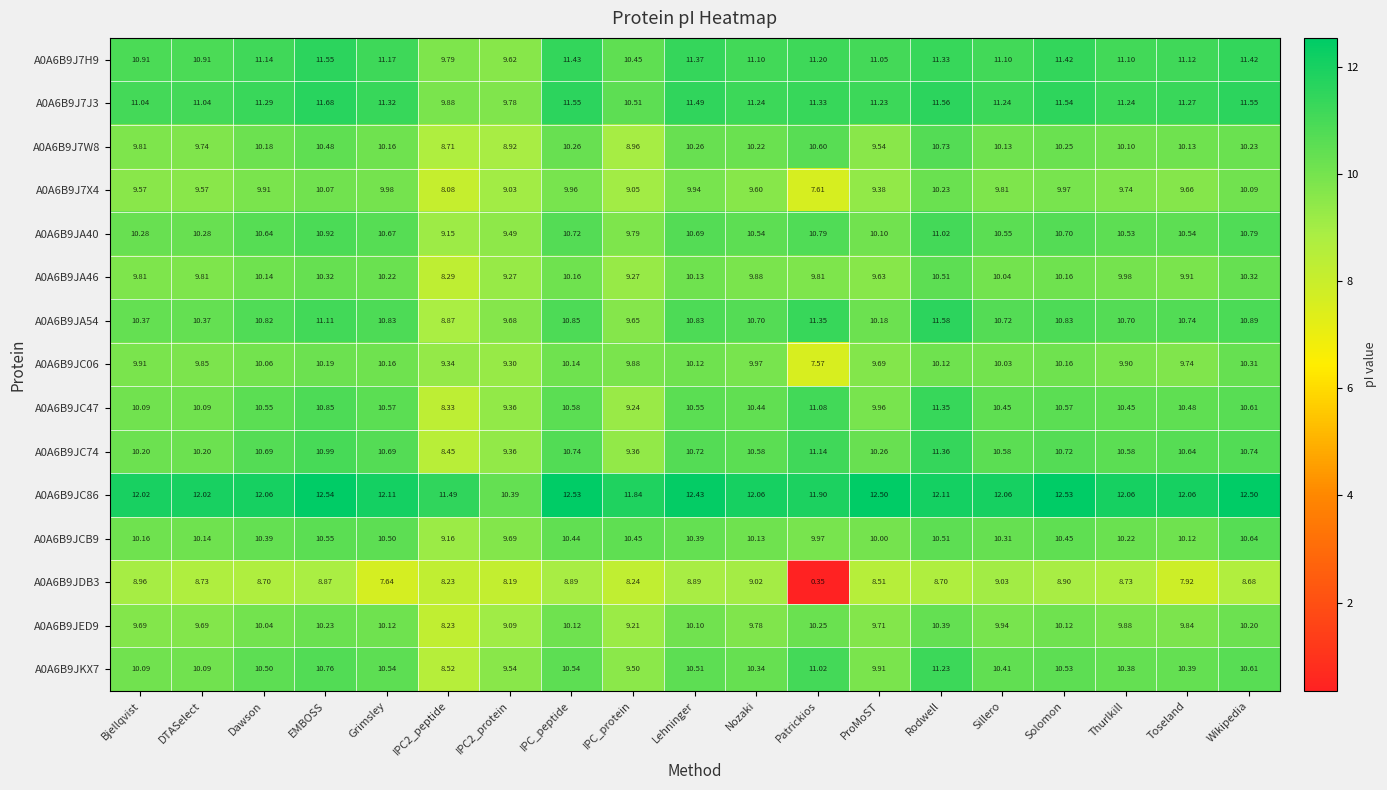

Rank the series by their maximum value, from highest to lowest.

A0A6B9JC86, A0A6B9J7J3, A0A6B9JA54, A0A6B9J7H9, A0A6B9JC74, A0A6B9JC47, A0A6B9JKX7, A0A6B9JA40, A0A6B9J7W8, A0A6B9JCB9, A0A6B9JA46, A0A6B9JED9, A0A6B9JC06, A0A6B9J7X4, A0A6B9JDB3